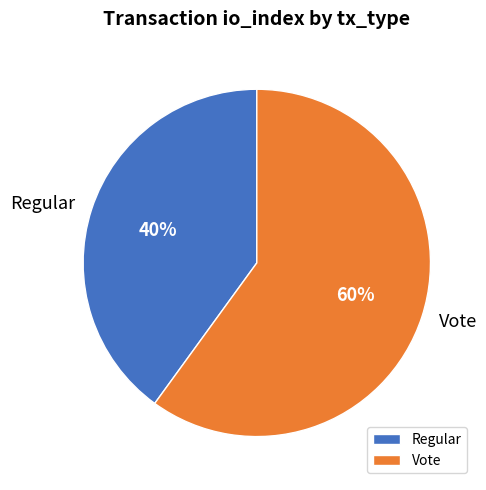

To the nearest percent, what percentage of the pie is Vote?

60%